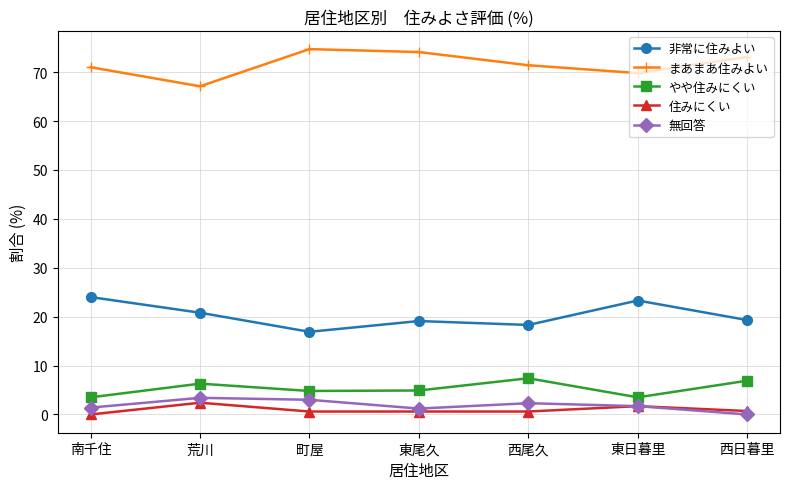

What is the minimum value for やや住みにくい?

3.5